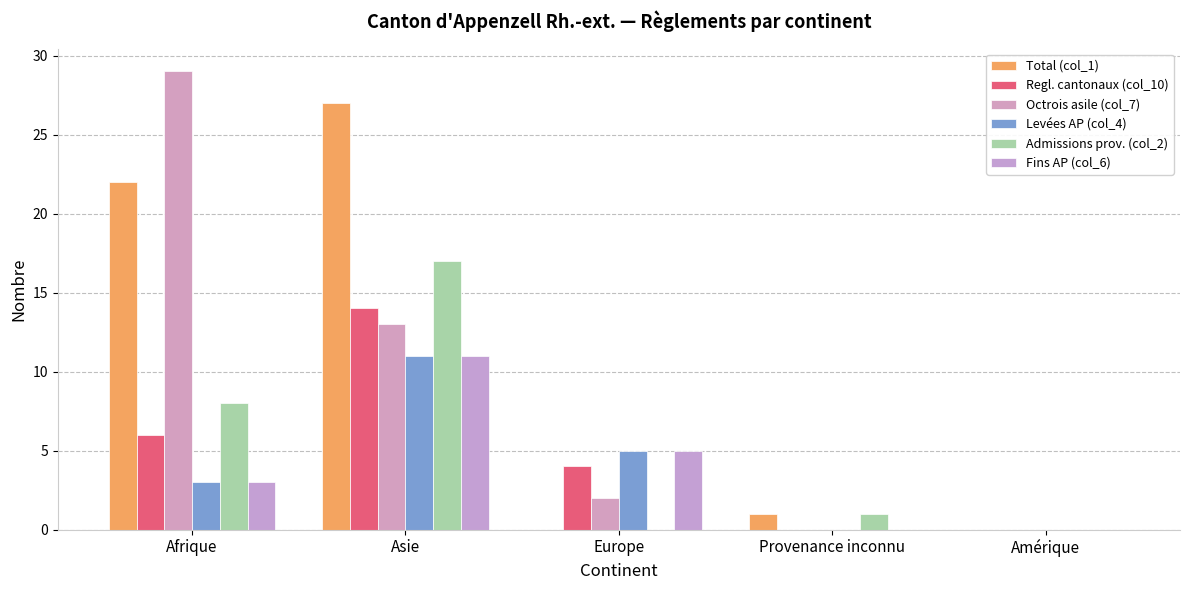

Rank the categories by Admissions prov. (col_2) value from lowest to highest.

Europe, Amérique, Provenance inconnu, Afrique, Asie